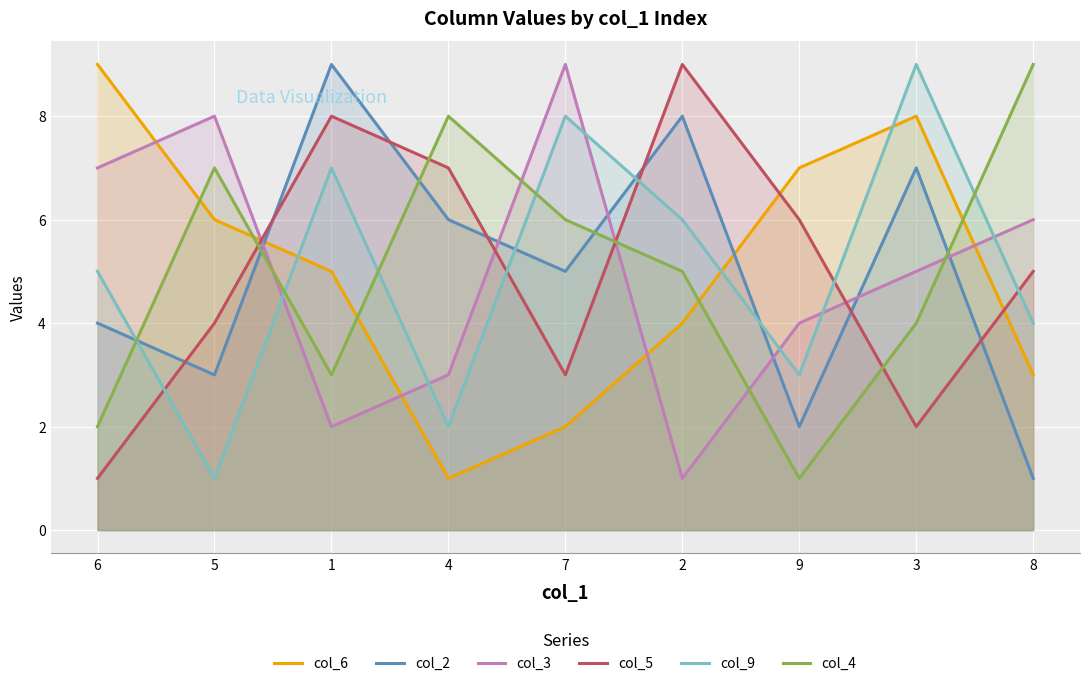

Is the value of col_3 at 7 greater than the value of col_5 at 3?

Yes